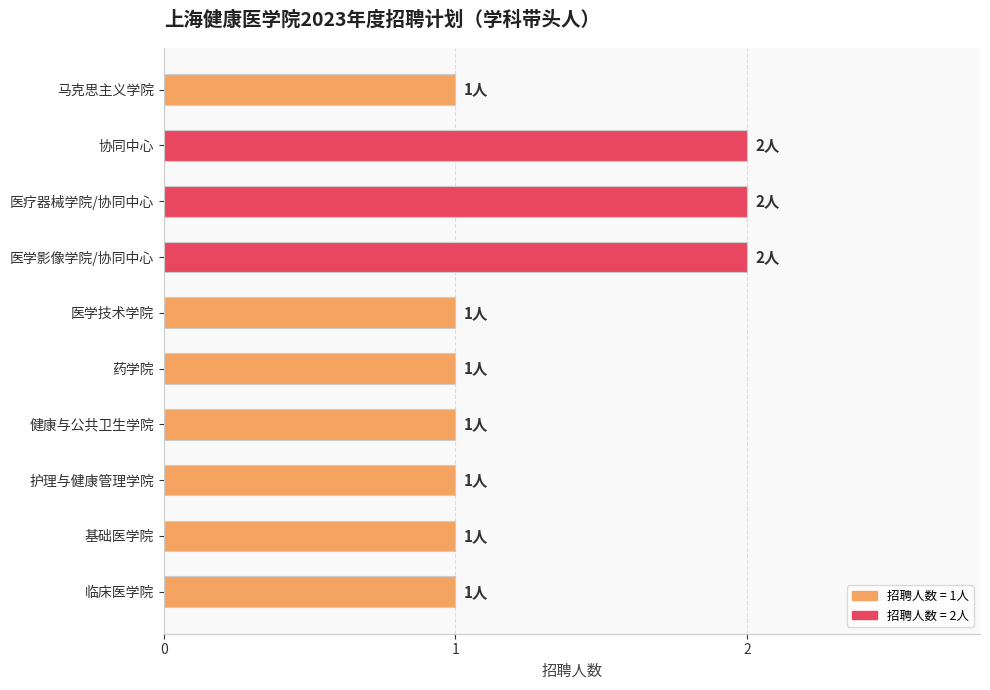

What is the difference between the maximum and second lowest values?

1